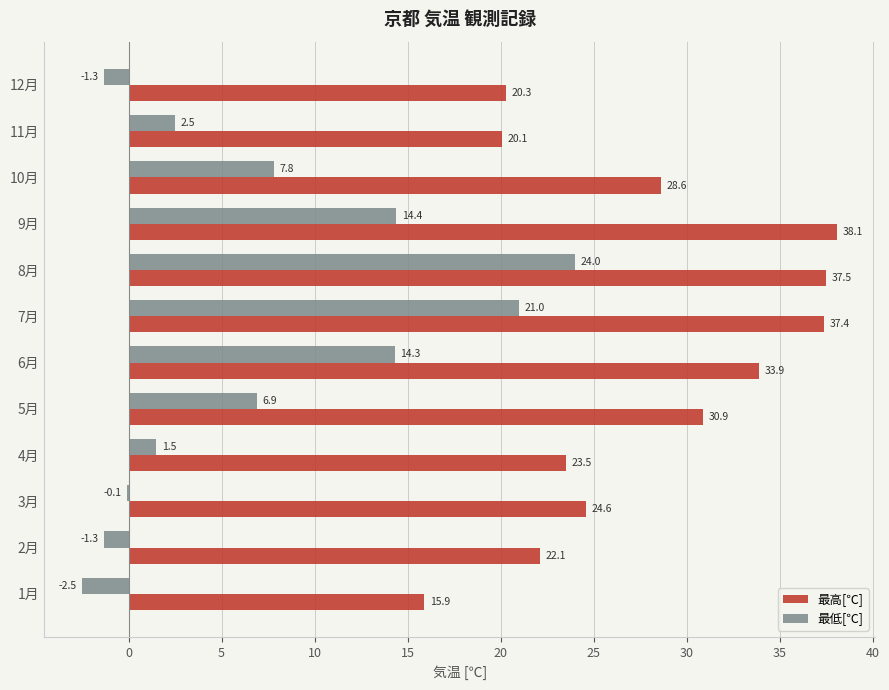

What value does the 最低[℃] series have at 10月?

7.8